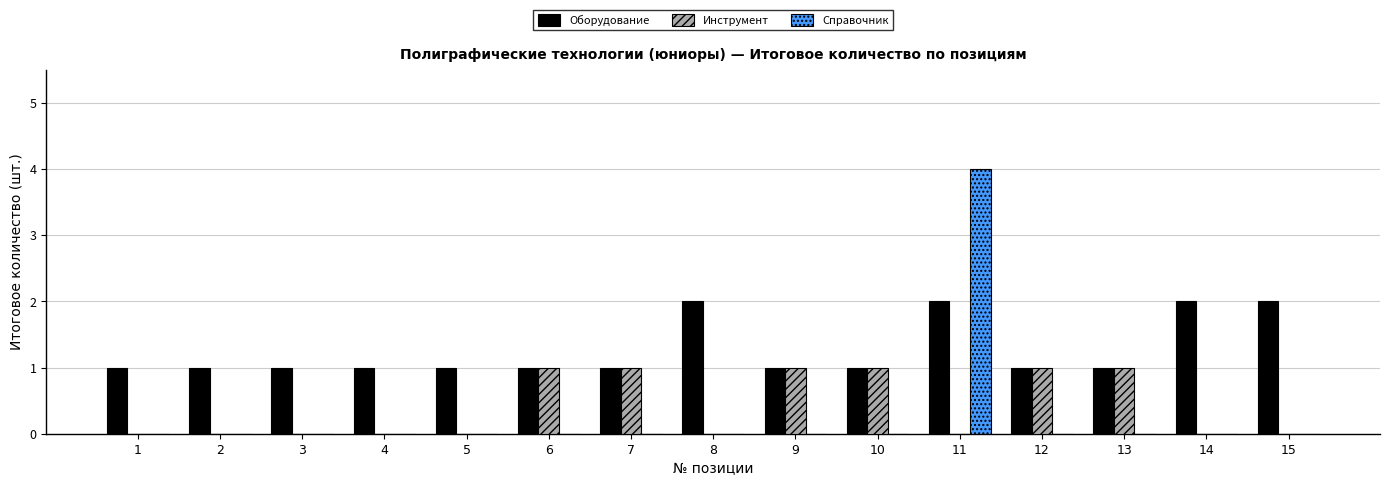

How many Справочник values are between 0 and 1?

14